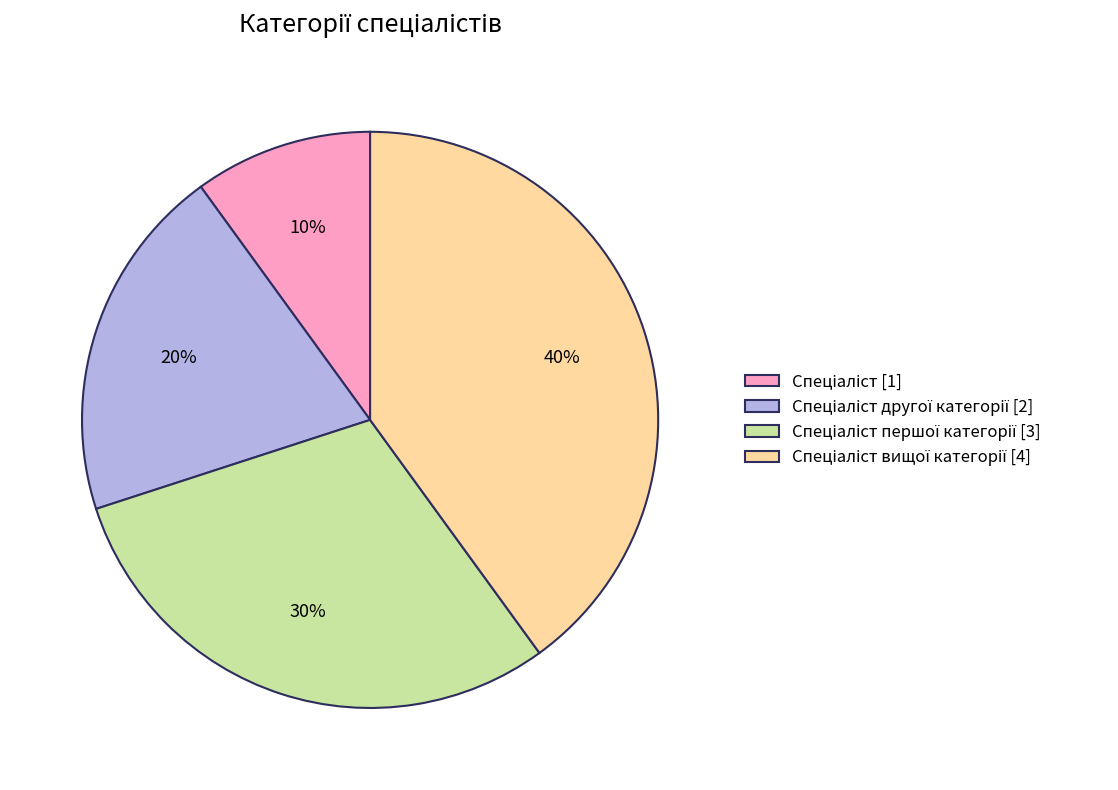

Does any single category account for the majority?

No